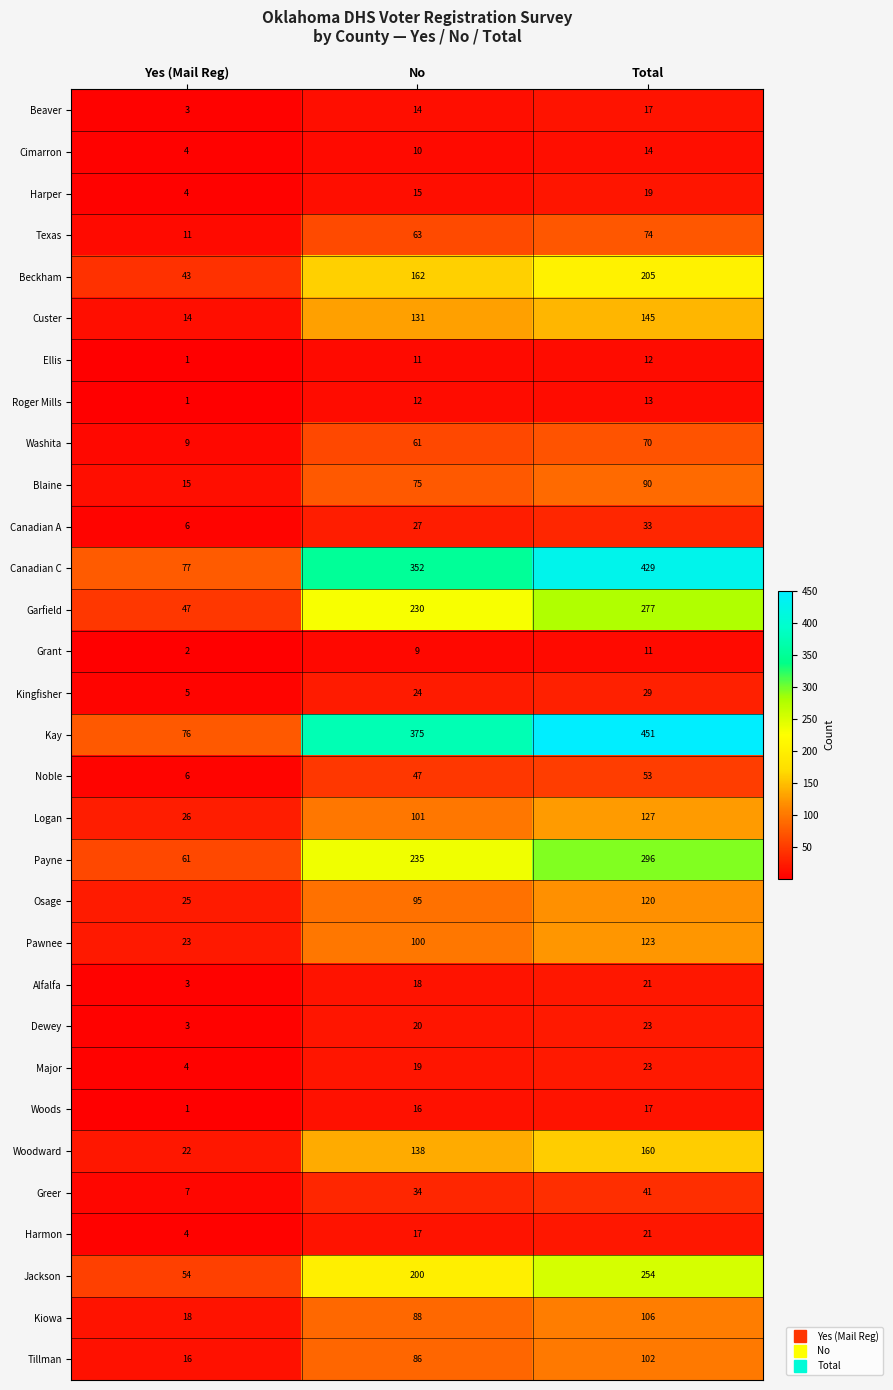

List the labels in order of Beckham value, largest first.

Total, No, Yes (Mail Reg)